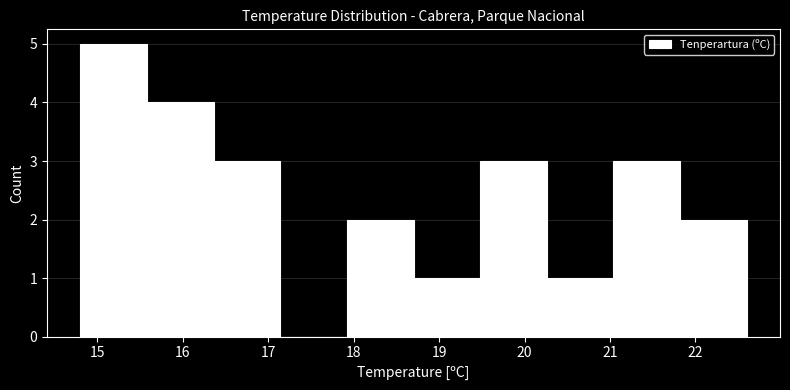

Reading left to right, transcribe this chart: for each bar, give the range it covers on the x-axis and its height. Neither the bar edges nor the heights are printed on the chart, so give them approximately, as read against the axes.

14.80 to 15.58: 5
15.58 to 16.36: 4
16.36 to 17.14: 3
17.14 to 17.92: 0
17.92 to 18.70: 2
18.70 to 19.48: 1
19.48 to 20.26: 3
20.26 to 21.04: 1
21.04 to 21.82: 3
21.82 to 22.60: 2